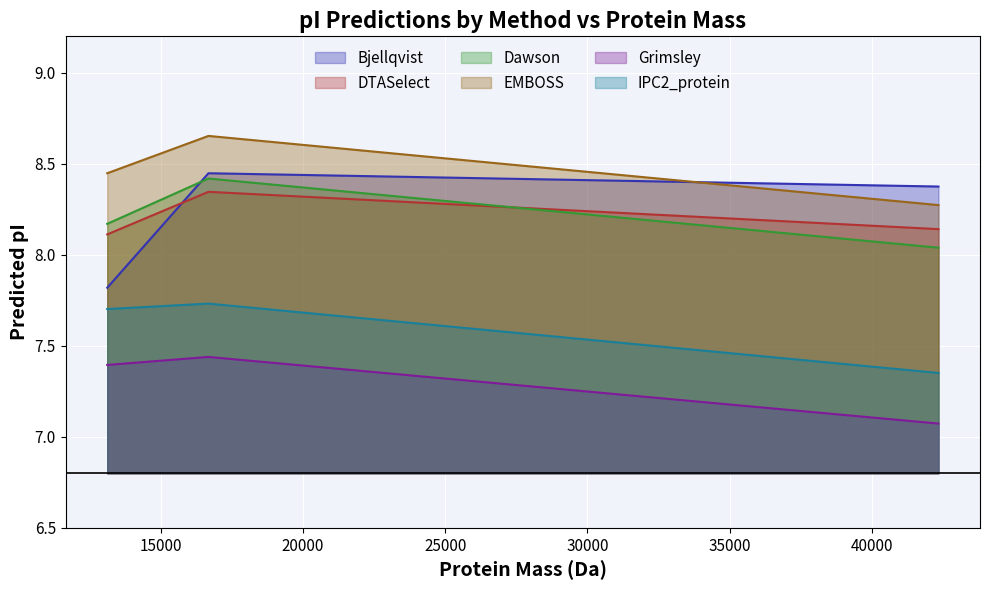

What are all the series names shown in the legend?

Bjellqvist, DTASelect, Dawson, EMBOSS, Grimsley, IPC2_protein